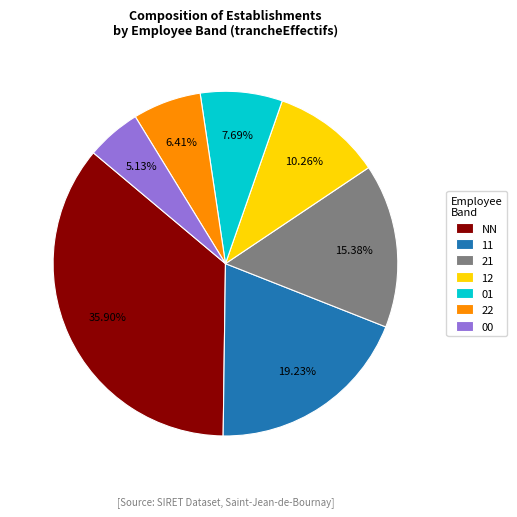

To the nearest percent, what is the difference between the largest and smallest slice percentages?

31%